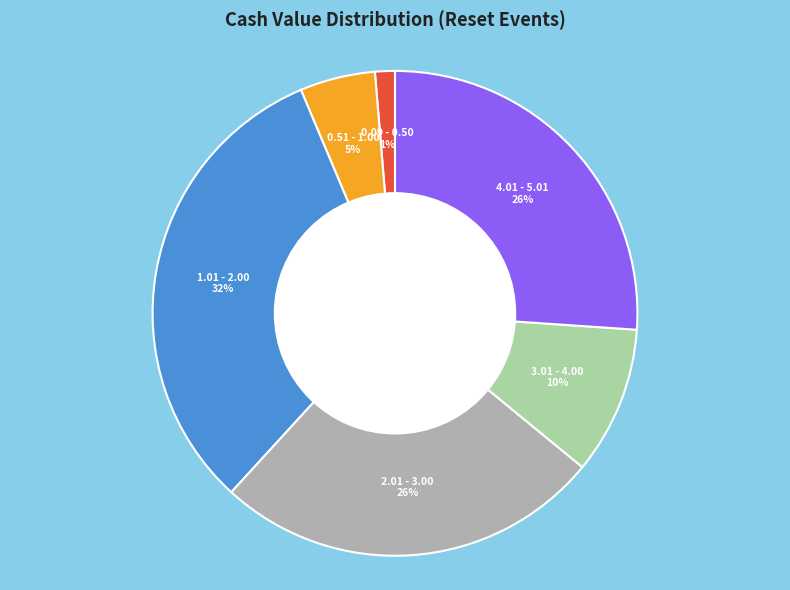

Which category has the smallest portion of the pie?

0.09 - 0.50